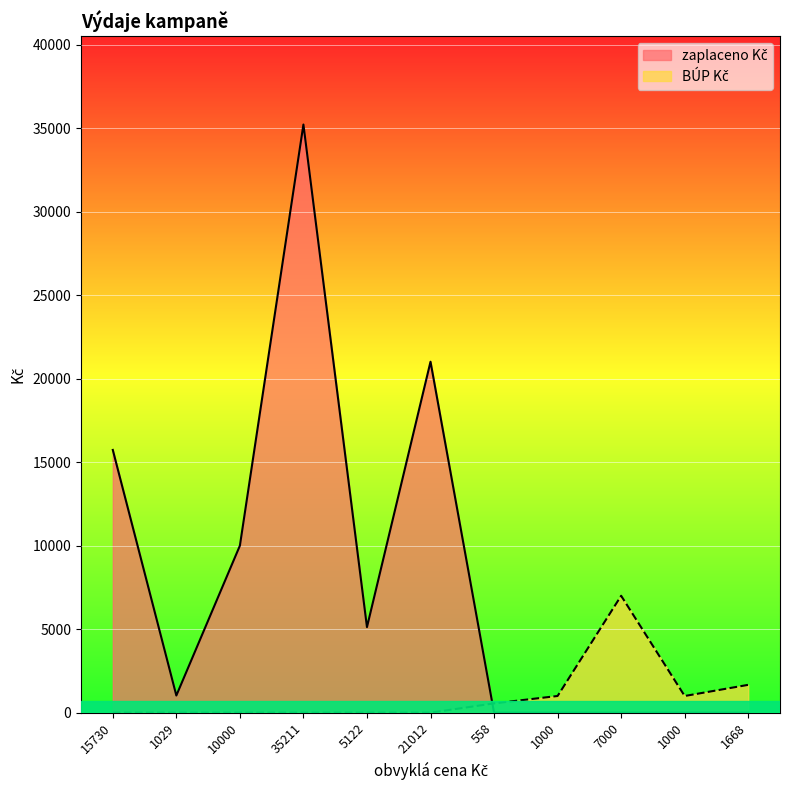

True or false: zaplaceno Kč has more than 1 points higher than both neighbors.

True